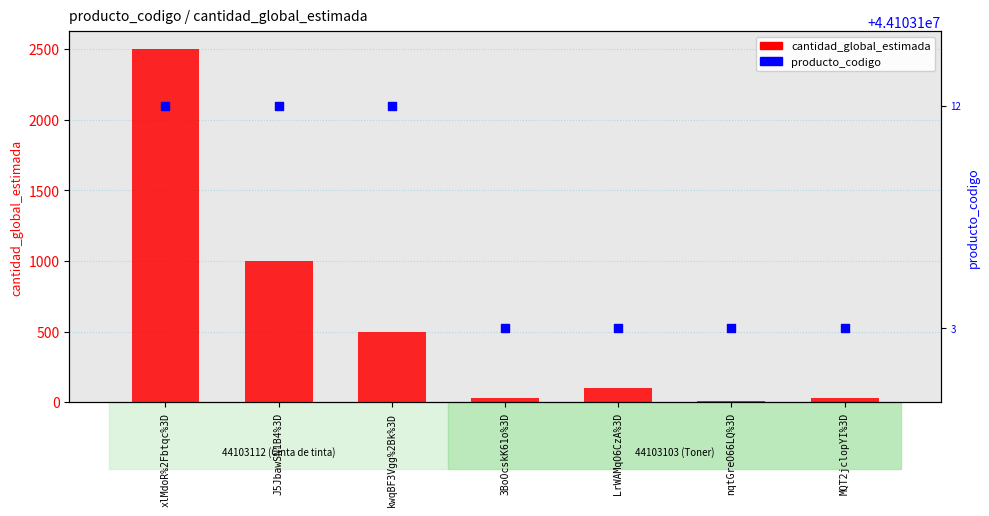

At how many categories does at least one series exceed 36856919?

7